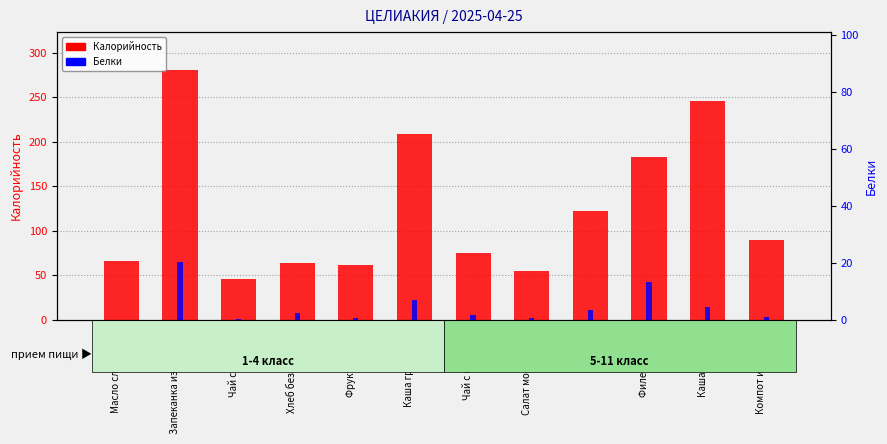

Reading left to right, list all the values displayed in this chart.

Калорийность: Масло сливочное=66.1	Запеканка из творога=280.9	Чай с сахаром=45.5	Хлеб без глютена=64.0	Фрукт свежий=62.2	Каша гречневая=208.9	Чай с молоком=75.2	Салат морковный=55.2	Борщ=122.2	Филе куриное=182.3	Каша рисовая=246.1	Компот из кураги=89.4
Белки: Масло сливочное=0.1	Запеканка из творога=20.2	Чай с сахаром=0.2	Хлеб без глютена=2.4	Фрукт свежий=0.6	Каша гречневая=7.1	Чай с молоком=1.7	Салат морковный=0.8	Борщ=3.4	Филе куриное=13.4	Каша рисовая=4.4	Компот из кураги=1.0